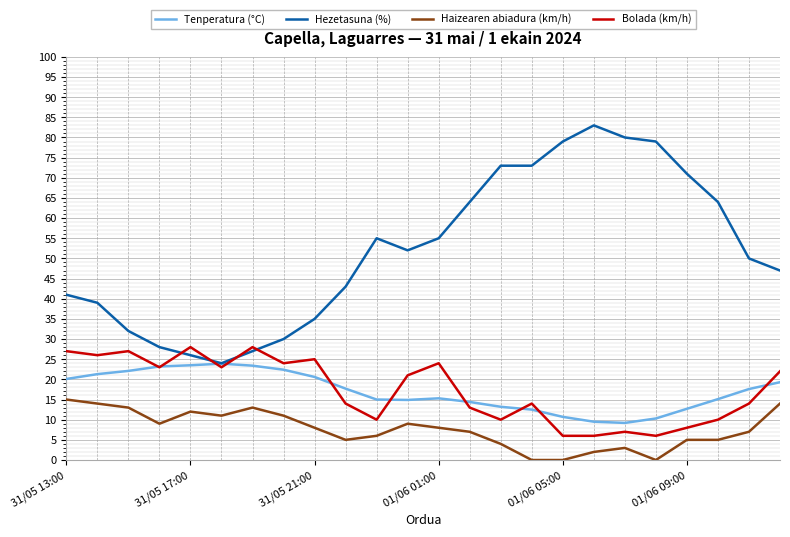

What is the greatest value displayed?

83.0